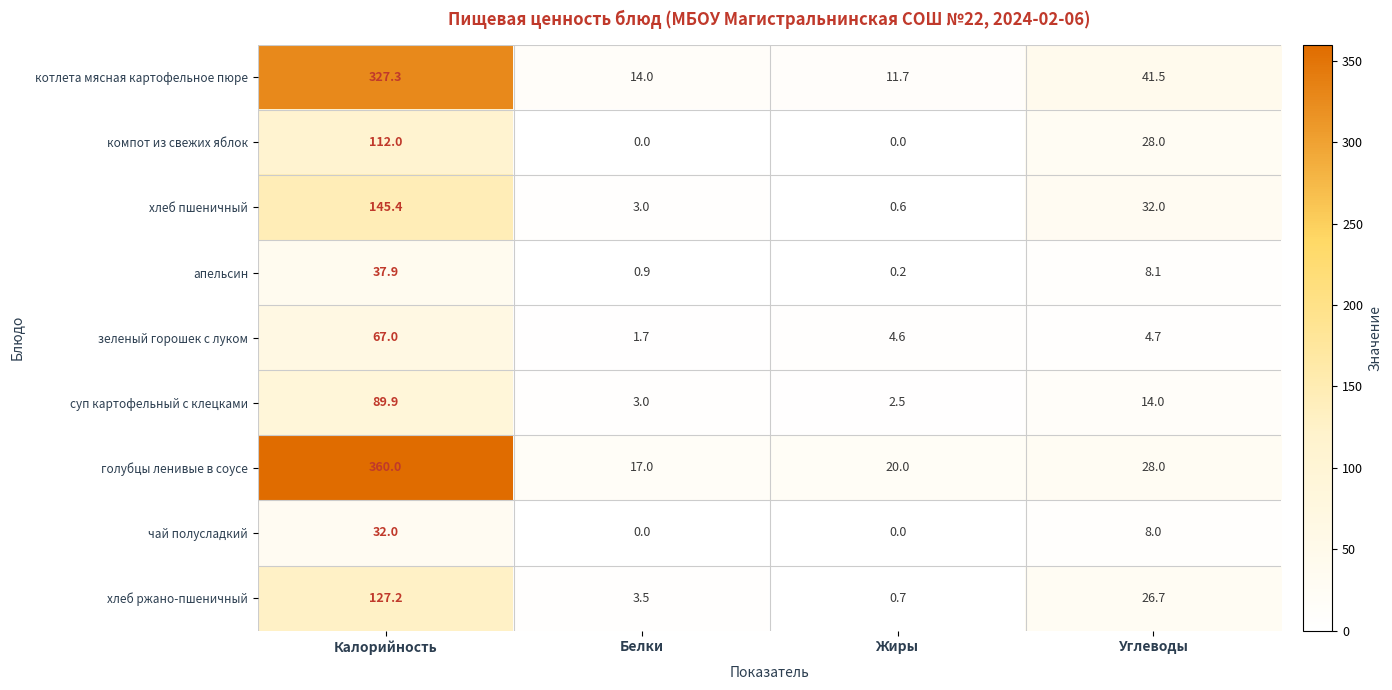

Where does the хлеб пшеничный series first go above 32?

Калорийность